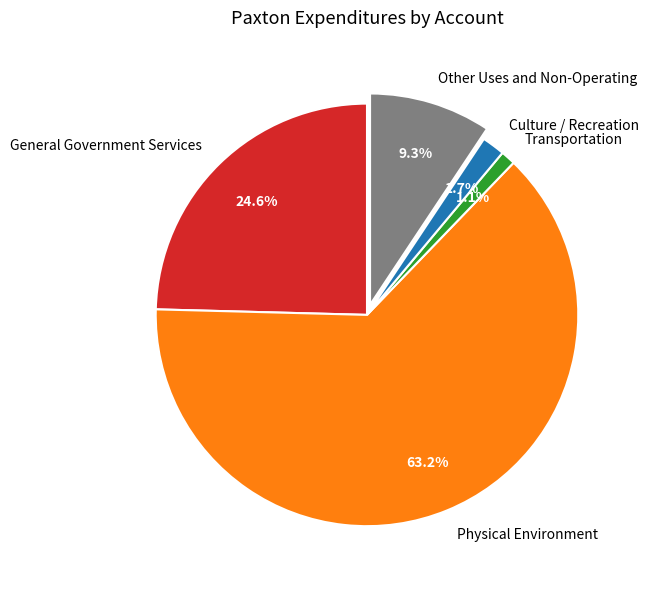

Which has a higher value, Physical Environment or Culture / Recreation?

Physical Environment